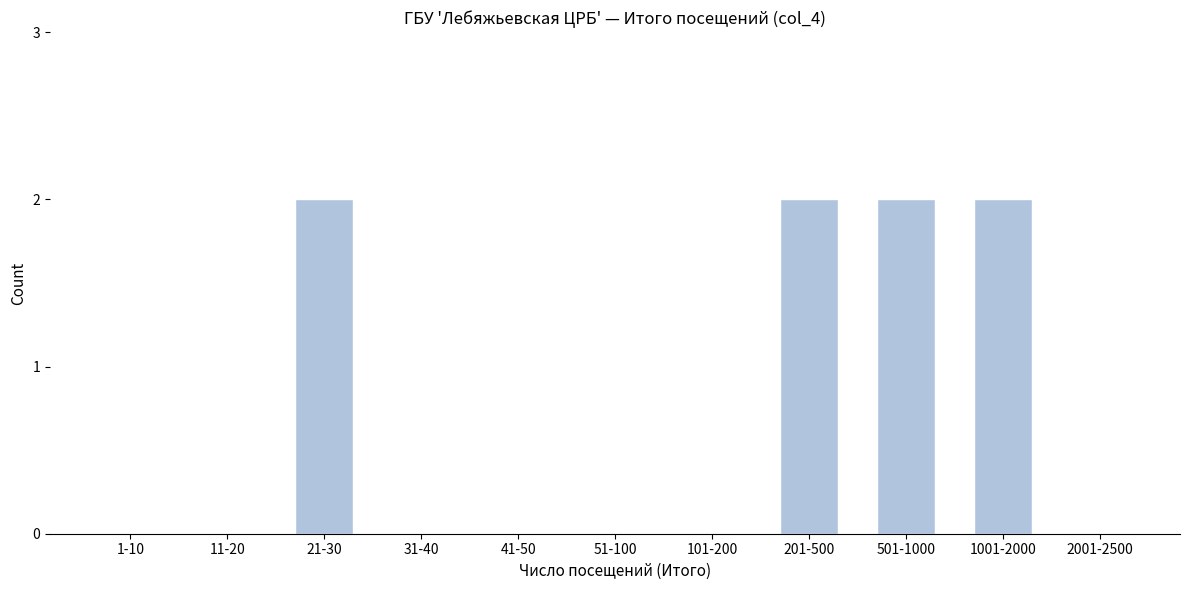

Reading left to right, list all the values displayed in this chart.

1-10=0	11-20=0	21-30=2	31-40=0	41-50=0	51-100=0	101-200=0	201-500=2	501-1000=2	1001-2000=2	2001-2500=0